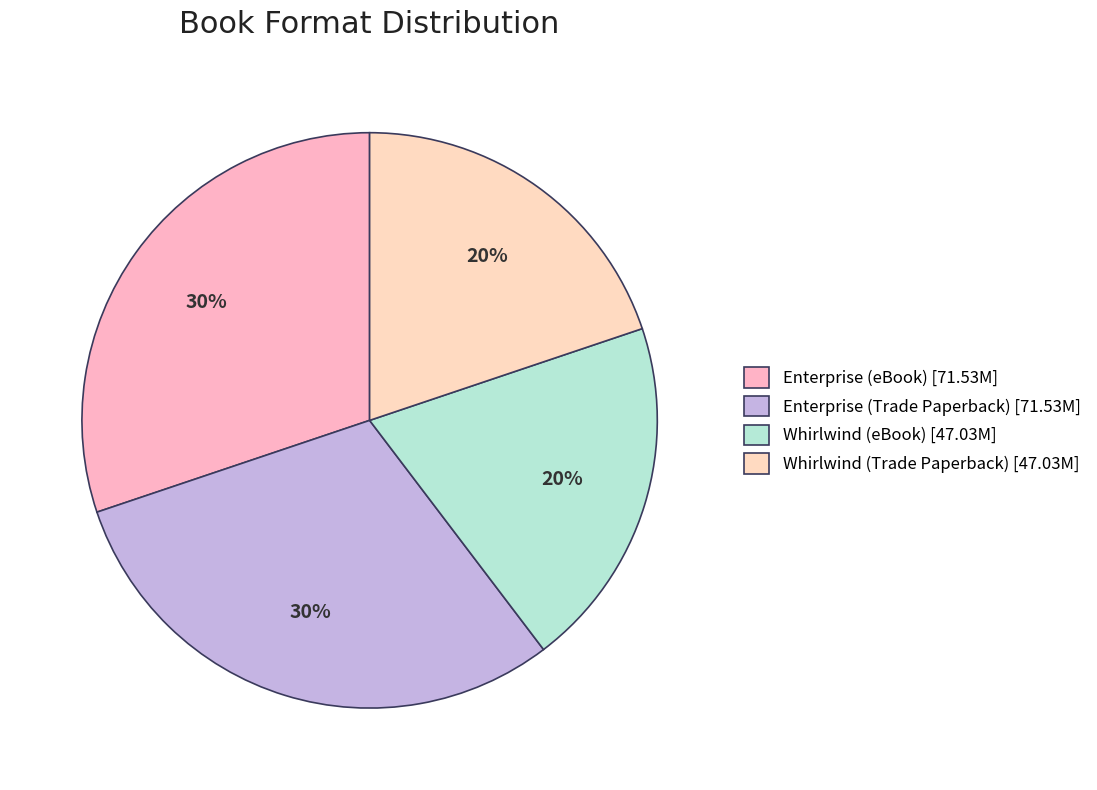

Between Enterprise (Trade Paperback) and Whirlwind (Trade Paperback), which is larger?

Enterprise (Trade Paperback)